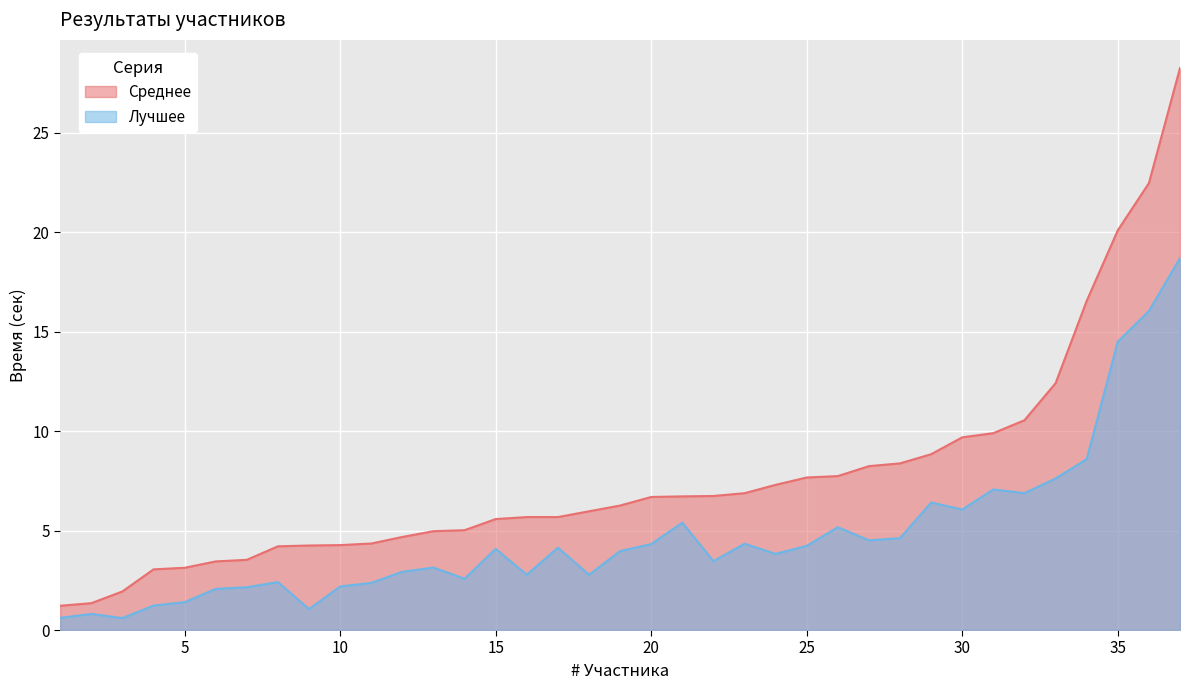

Reading right to left, transcribe all the data shown in this chart.

Среднее: 28.3	22.5	20.1	16.6	12.4	10.6	9.9	9.7	8.8	8.4	8.2	7.7	7.7	7.3	6.9	6.7	6.7	6.7	6.3	6.0	5.7	5.7	5.6	5.0	5.0	4.7	4.3	4.3	4.2	4.2	3.5	3.5	3.1	3.0	1.9	1.4	1.2
Лучшее: 18.7	16.0	14.5	8.6	7.6	6.9	7.1	6.1	6.4	4.6	4.5	5.2	4.2	3.8	4.3	3.5	5.4	4.3	4.0	2.8	4.1	2.8	4.1	2.6	3.1	2.9	2.4	2.2	1.1	2.4	2.1	2.1	1.4	1.2	0.6	0.8	0.6